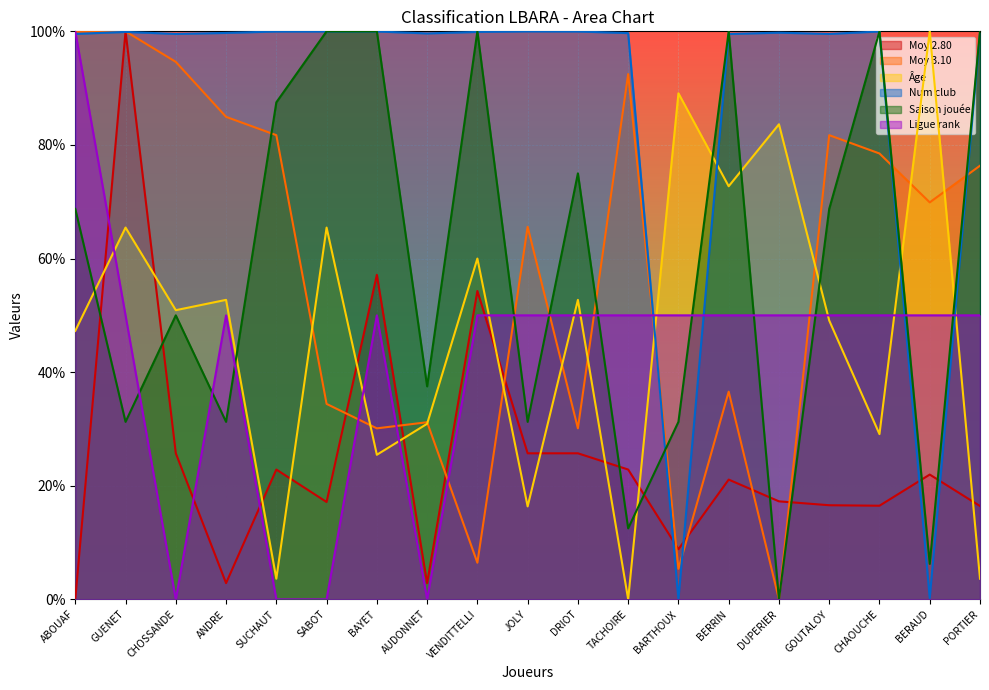

What is the value of the Moy 2.80 point at the 17th from the left?

16.5